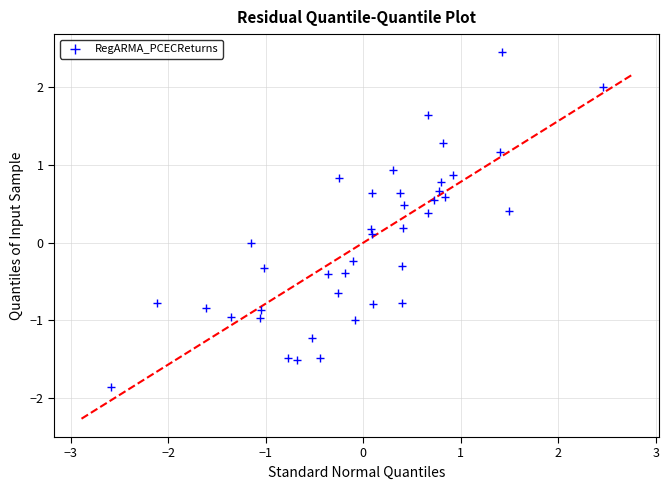

What is the range of Y values (max minus min)?

4.3